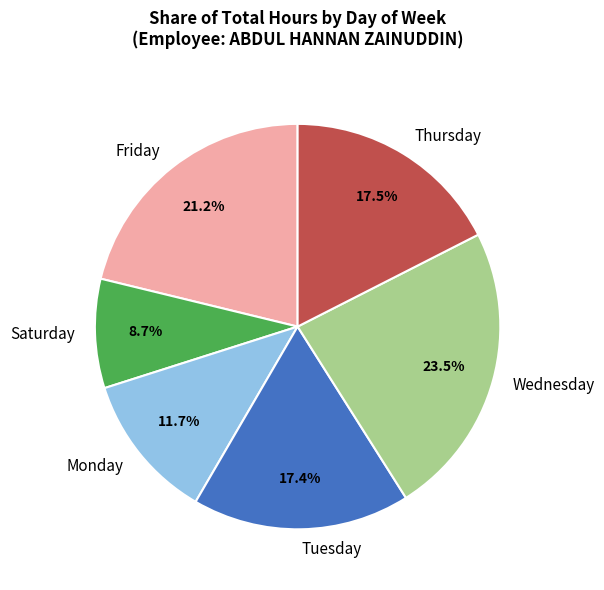

What is the ratio of the value at Monday to the value at Saturday?

1.3